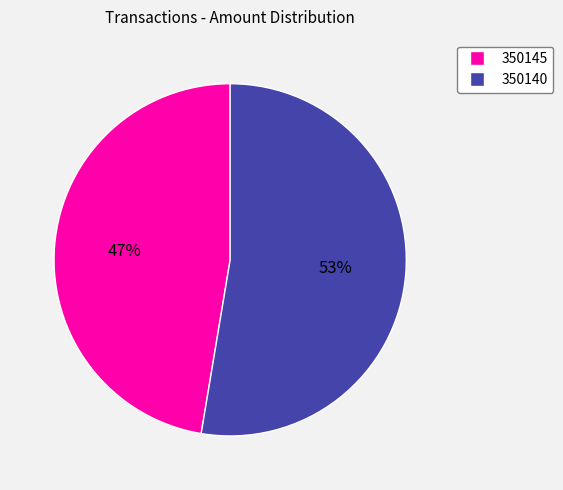

Which slice represents more than half of the pie?

350140